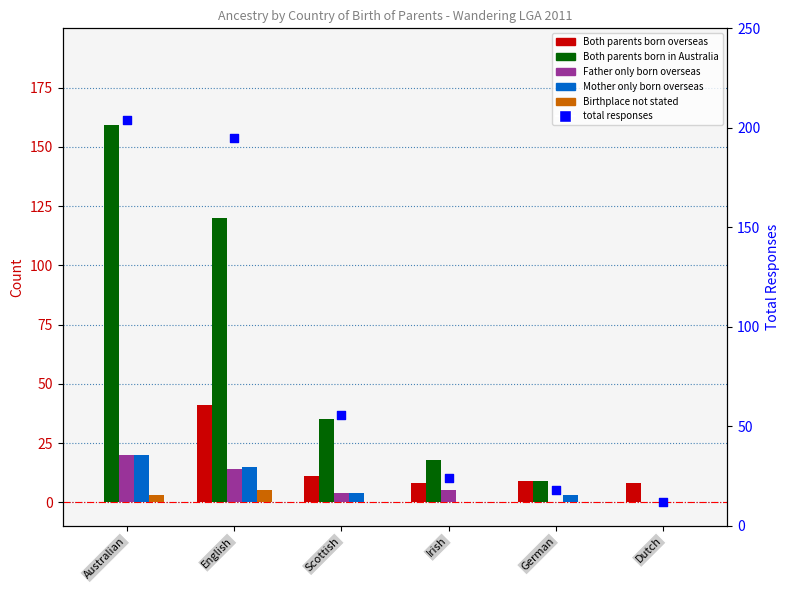

Which series contains the lowest Y value?

Both parents born overseas